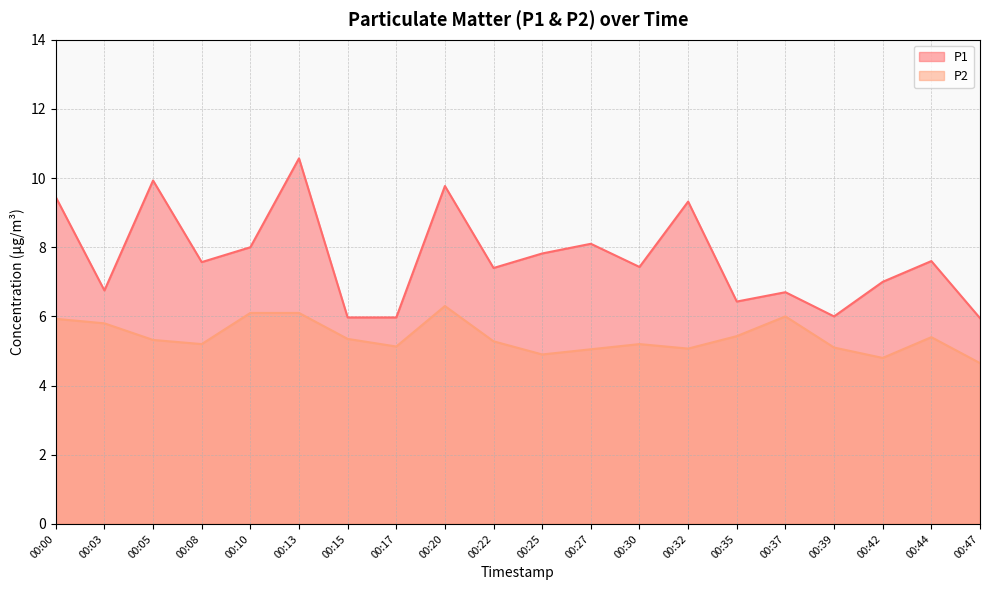

List the series in order of their overall mean, highest first.

P1, P2